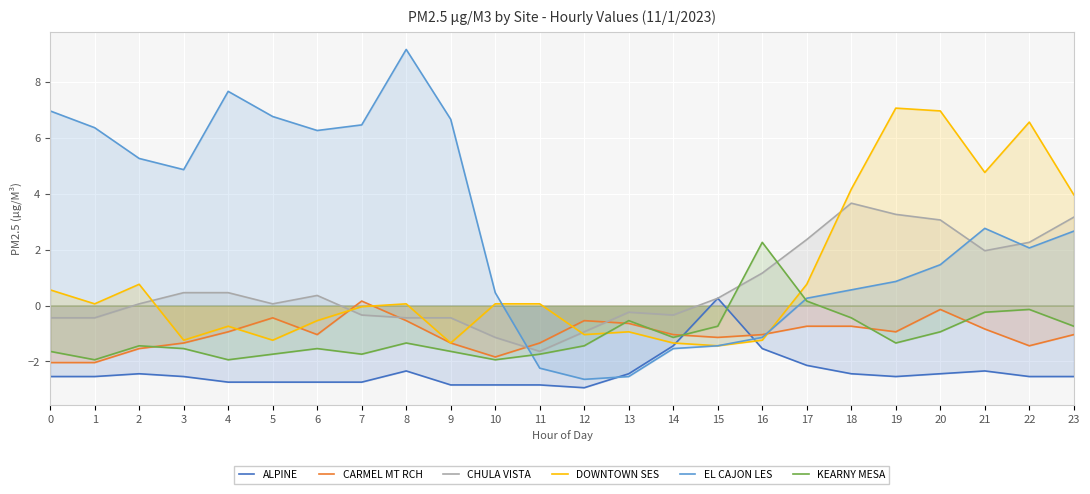

Count the number of categories in the chart.

24